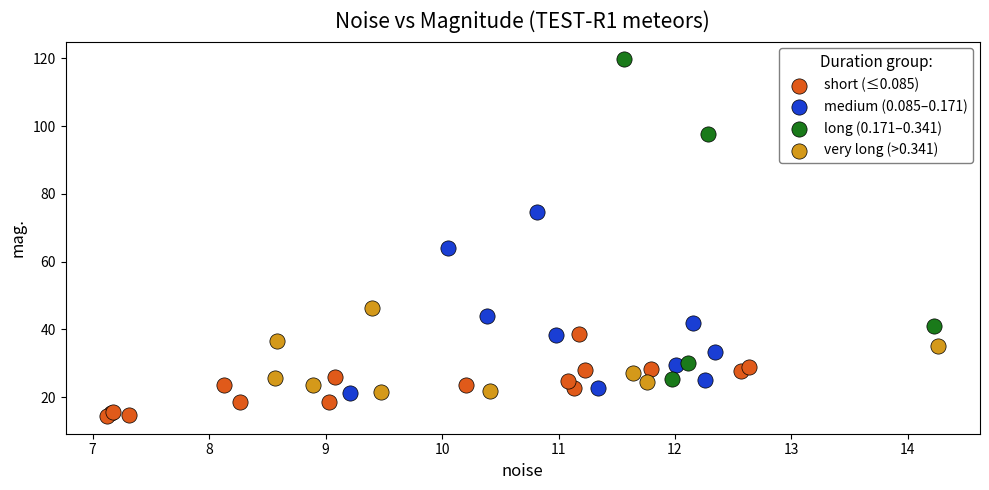

Which series reaches the maximum Y coordinate?

long (0.171–0.341)